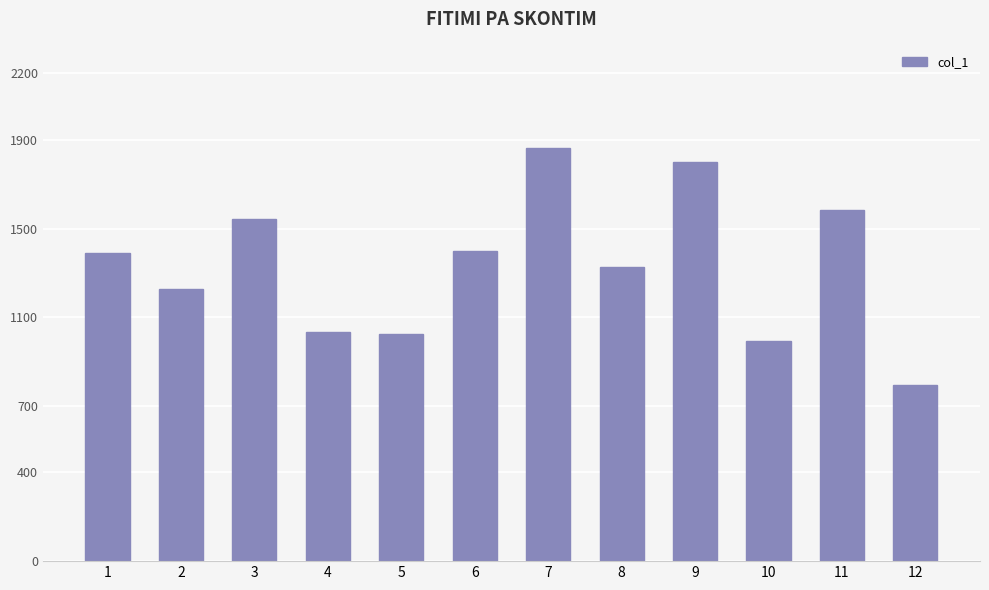

Reading left to right, transcribe all the data shown in this chart.

1390	1226	1541	1035	1025	1400	1864	1325	1799	992	1585	794